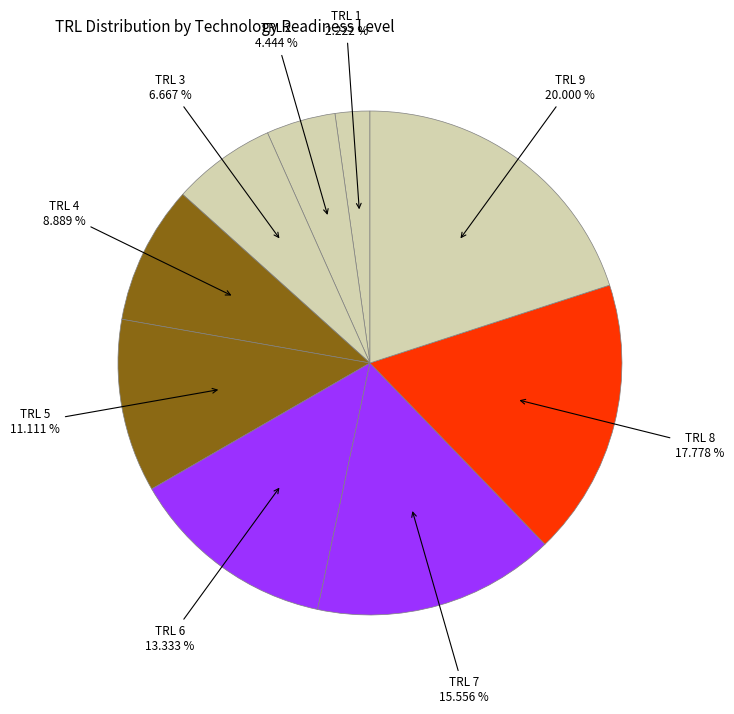

How many slices are in this pie chart?

9